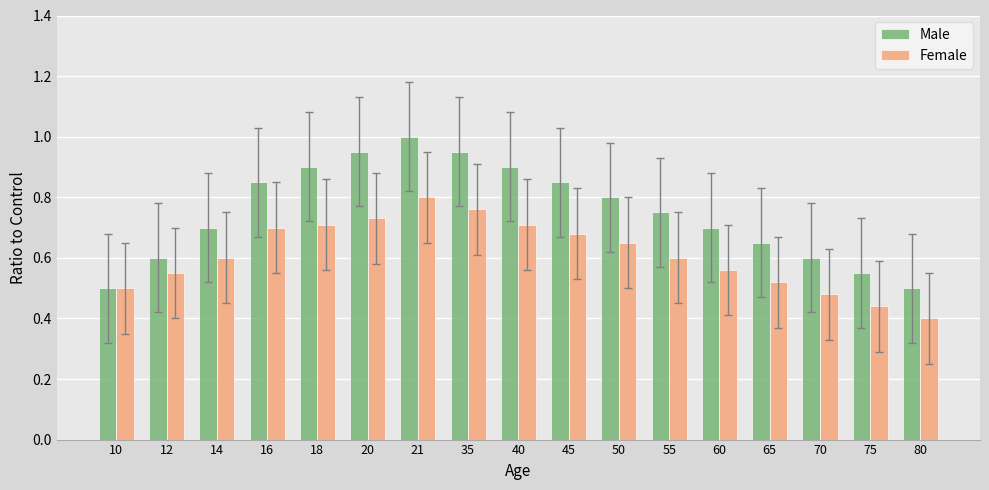

Is it true that Male equals 0.5 at 10?

True